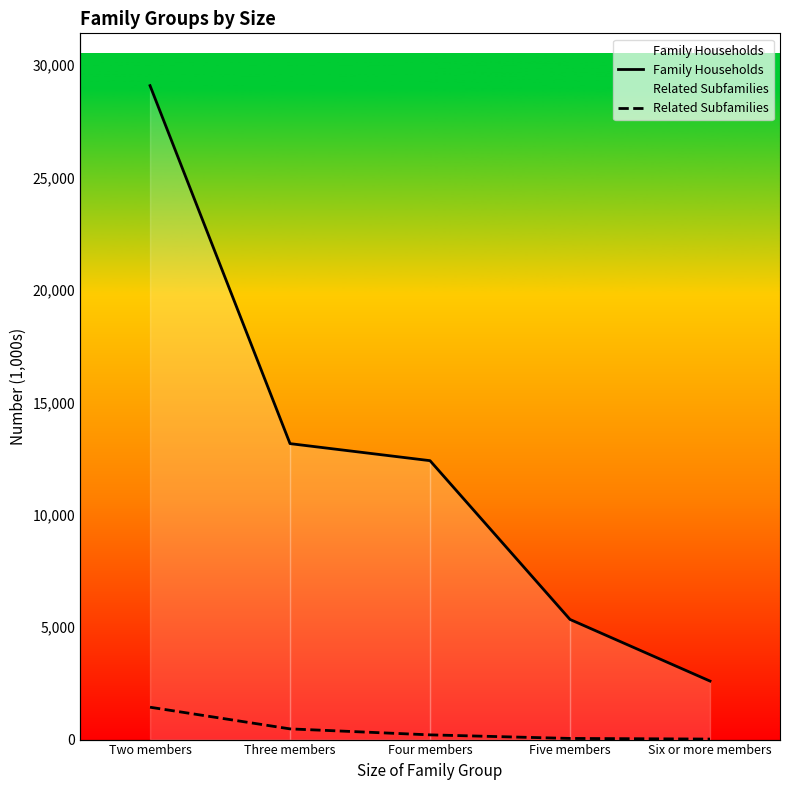

True or false: Family Households and Related Subfamilies intersect in this chart.

False